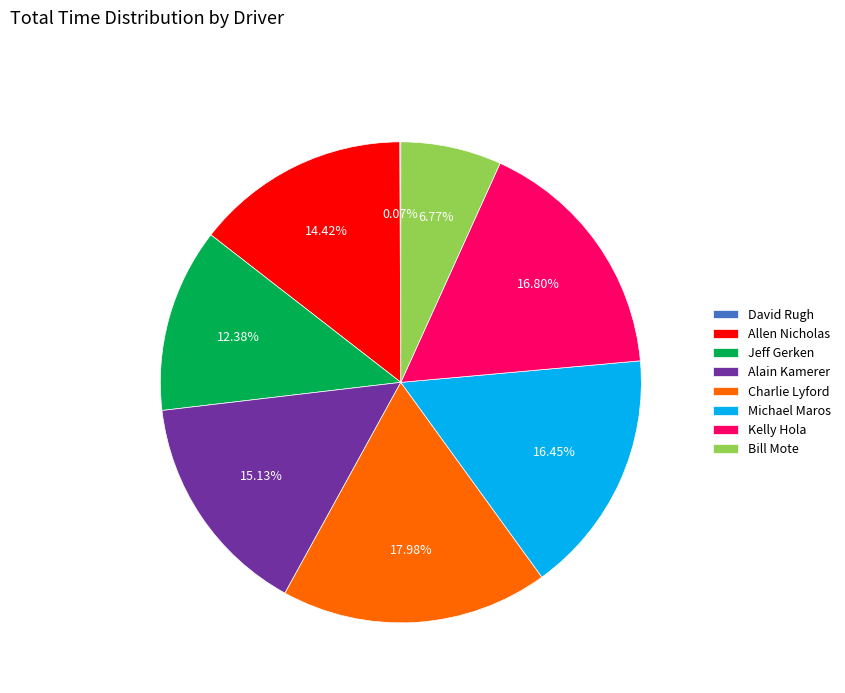

What is the ratio of the value at Jeff Gerken to the value at Charlie Lyford?

0.7